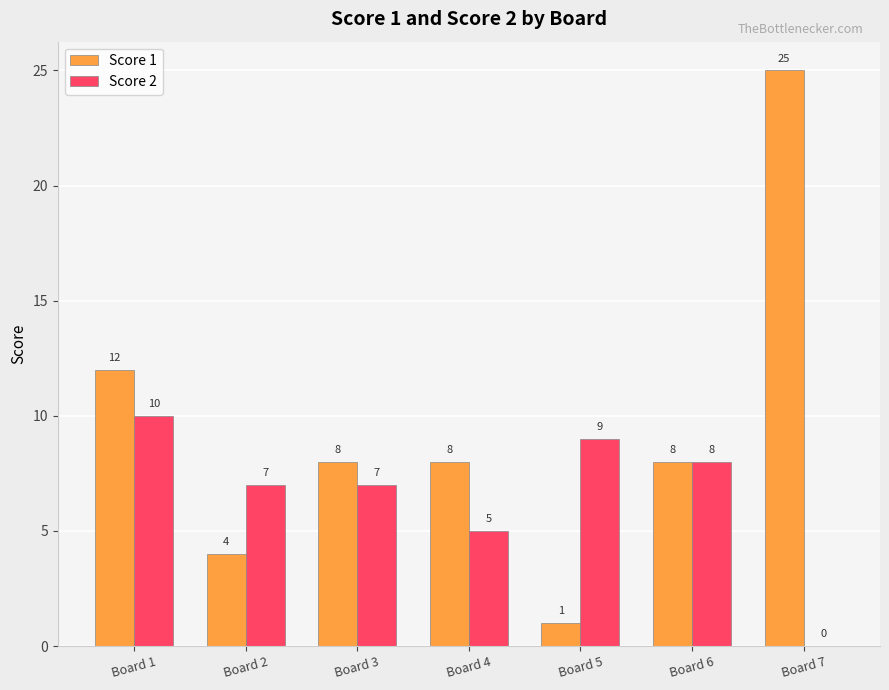

At which category is the sum across all series the highest?

Board 7